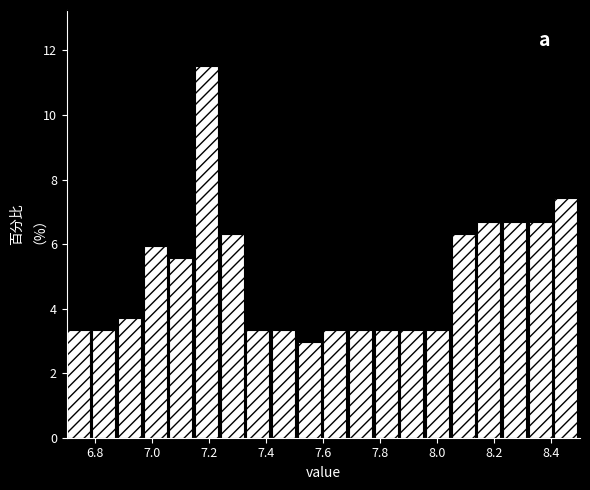

Reading left to right, list every bar in this chart as the range it spans on the x-axis followed by its height. Neither the bar edges nor the heights are printed on the chart, so give them approximately, as read against the axes.

6.70 to 6.79: 3.4
6.79 to 6.88: 3.4
6.88 to 6.97: 3.8
6.97 to 7.06: 6.0
7.06 to 7.15: 5.6
7.15 to 7.24: 11.6
7.24 to 7.33: 6.4
7.33 to 7.42: 3.4
7.42 to 7.51: 3.4
7.51 to 7.60: 3.0
7.60 to 7.69: 3.4
7.69 to 7.78: 3.4
7.78 to 7.87: 3.4
7.87 to 7.96: 3.4
7.96 to 8.05: 3.4
8.05 to 8.14: 6.4
8.14 to 8.23: 6.6
8.23 to 8.32: 6.6
8.32 to 8.41: 6.6
8.41 to 8.50: 7.4